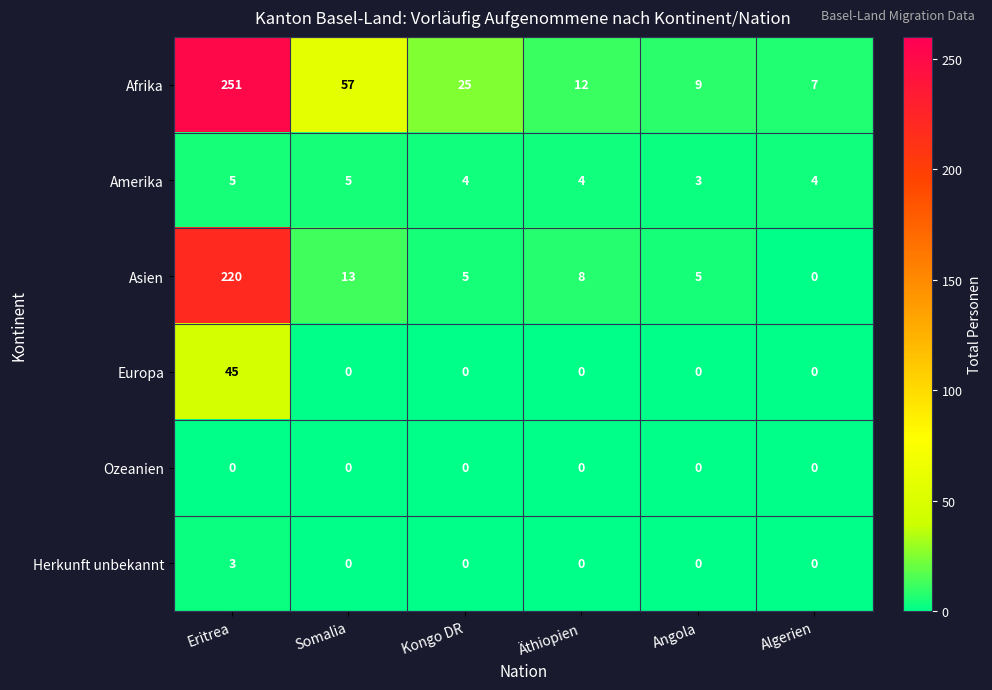

True or false: Europa has a value of 0 at Kongo DR.

True